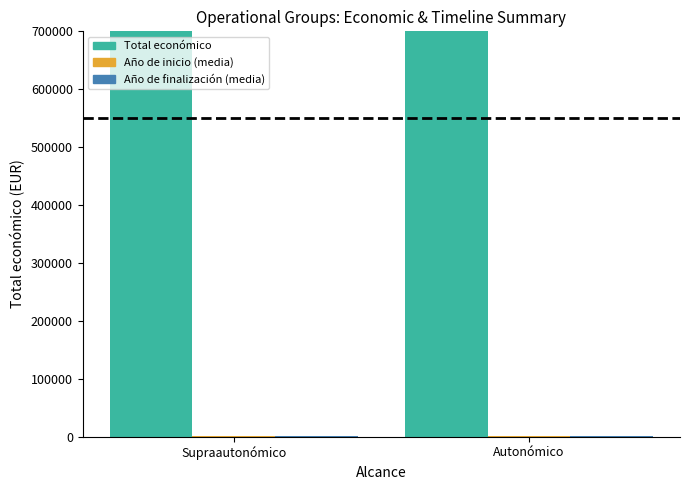

At which category is the sum across all series the highest?

Supraautonómico